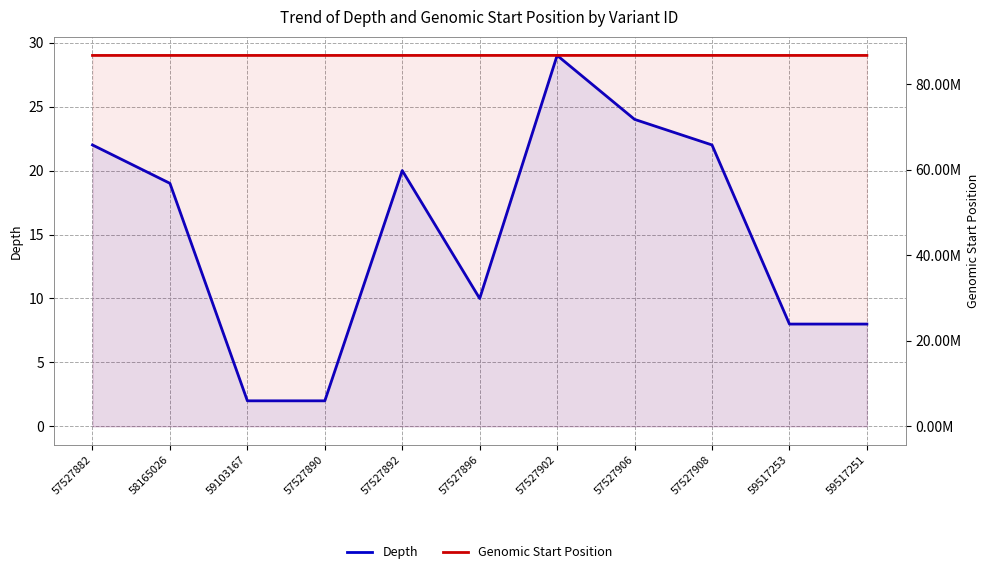

What is the approximate value of Genomic Start Position at 57527908?

86722268